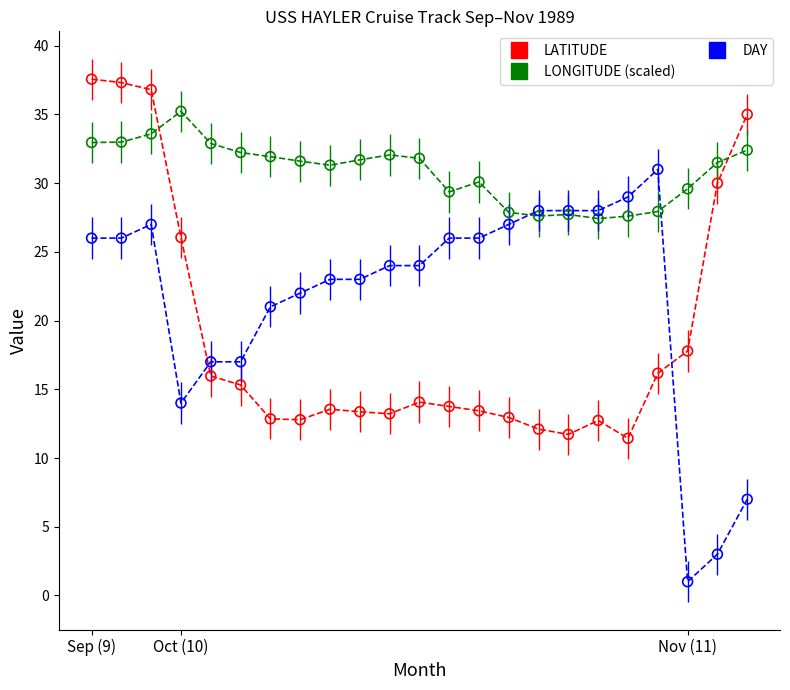

Which series has the largest total across all categories?

LONGITUDE (scaled)